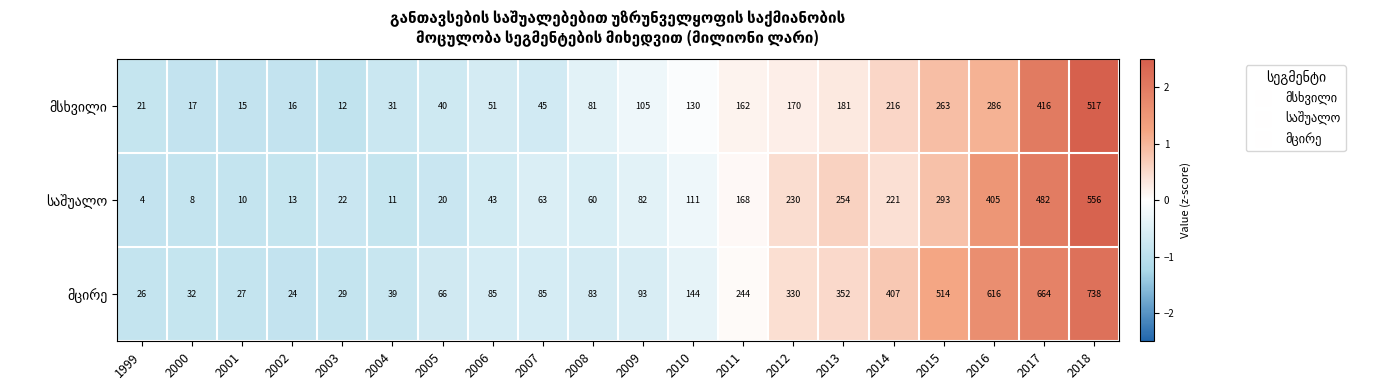

Count the number of data series in this chart.

3